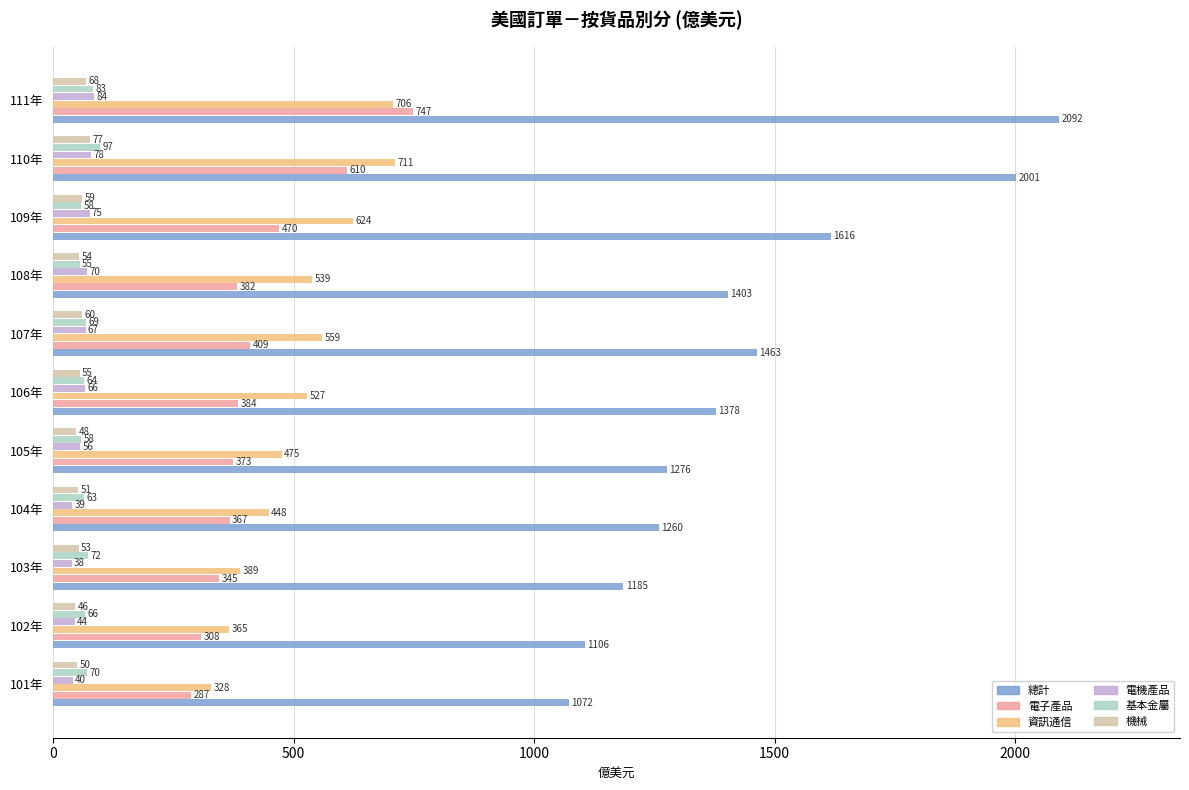

How many data points in 電子產品 are above 381?

6